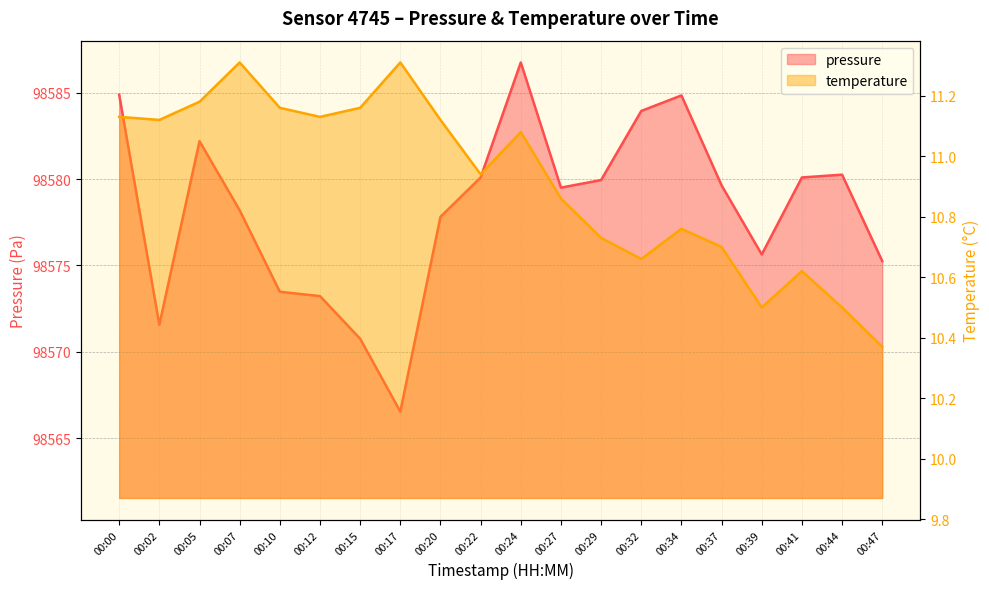

Reading left to right, what are all the values shown in this chart?

pressure: 00:00=98584.9	00:02=98571.6	00:05=98582.2	00:07=98578.2	00:10=98573.5	00:12=98573.2	00:15=98570.8	00:17=98566.5	00:20=98577.8	00:22=98580.1	00:24=98586.8	00:27=98579.5	00:29=98579.9	00:32=98583.9	00:34=98584.8	00:37=98579.6	00:39=98575.6	00:41=98580.1	00:44=98580.2	00:47=98575.2
temperature: 00:00=11.1	00:02=11.1	00:05=11.2	00:07=11.3	00:10=11.2	00:12=11.1	00:15=11.2	00:17=11.3	00:20=11.1	00:22=10.9	00:24=11.1	00:27=10.9	00:29=10.7	00:32=10.7	00:34=10.8	00:37=10.7	00:39=10.5	00:41=10.6	00:44=10.5	00:47=10.4